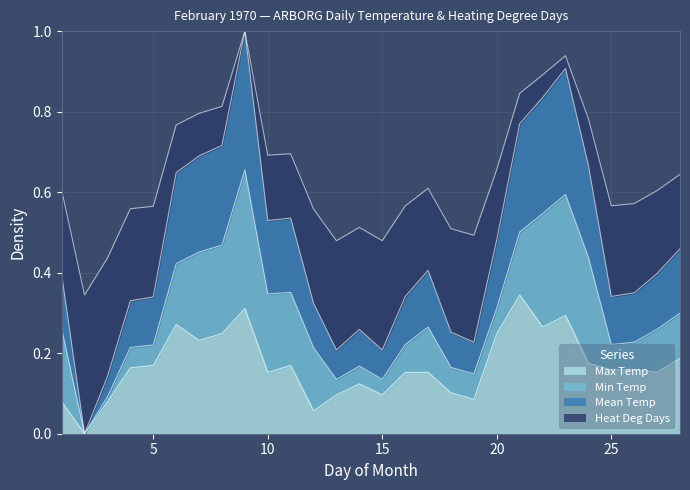

At how many categories does at least one series exceed 0?

28